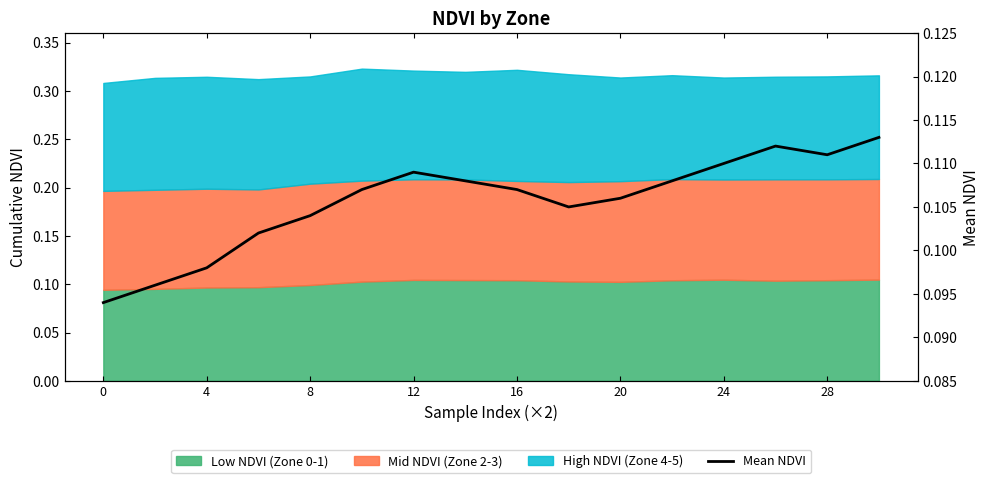

The chart shows a value of 0.1 at 12. True or false?

True